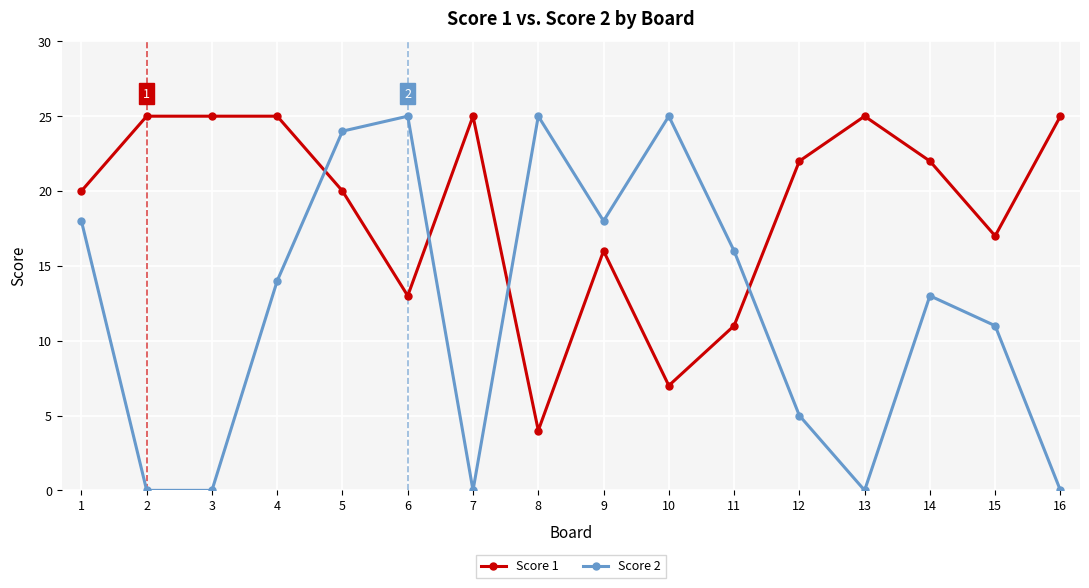

Is it true that Score 1 equals 25 at 3?

True